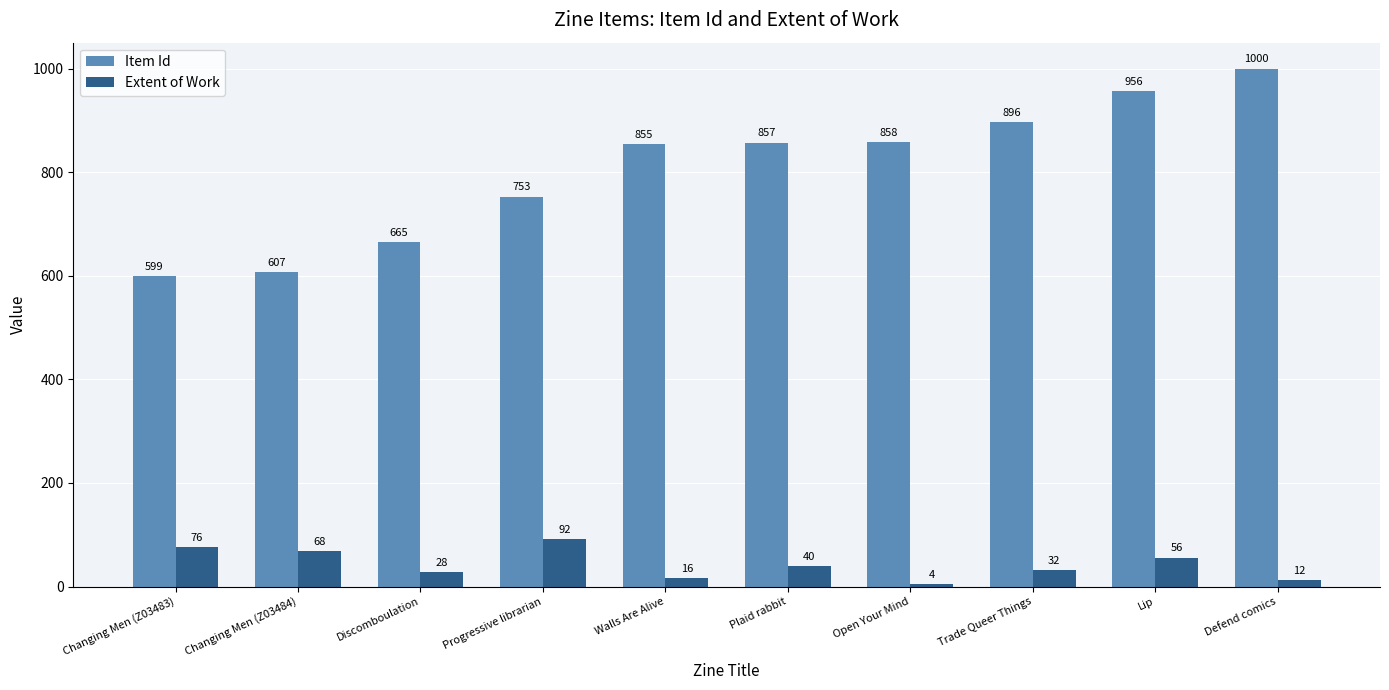

Is the value of Extent of Work at Plaid rabbit greater than the value of Item Id at Changing Men (Z03483)?

No